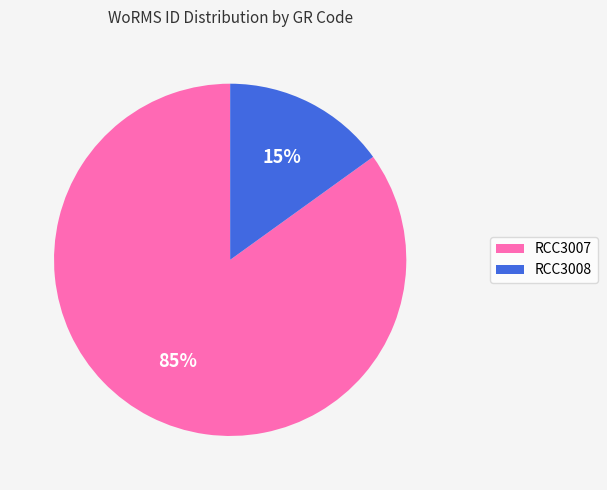

Which has a higher value, RCC3008 or RCC3007?

RCC3007